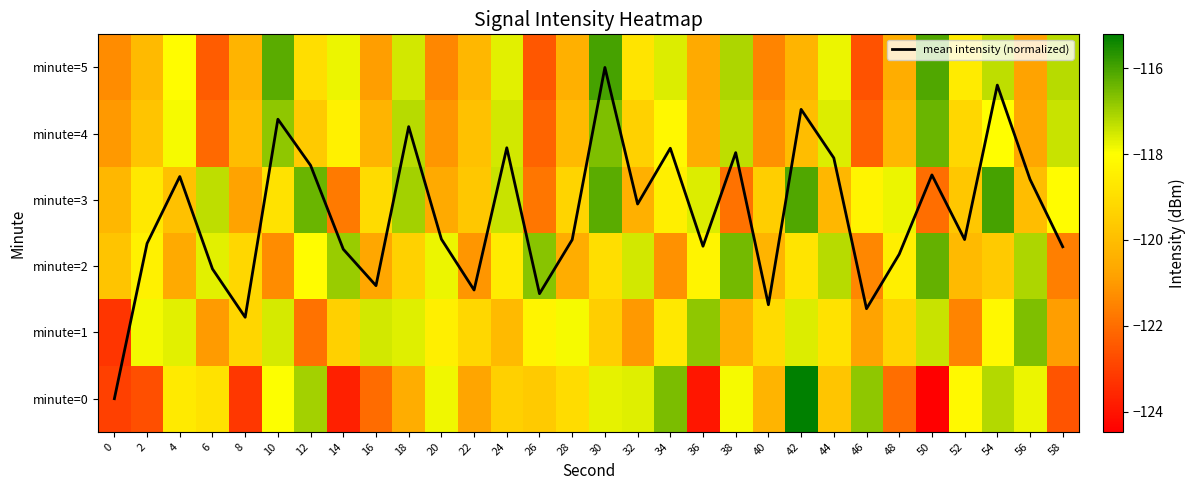

Which series has the largest range (max minus min)?

minute=0